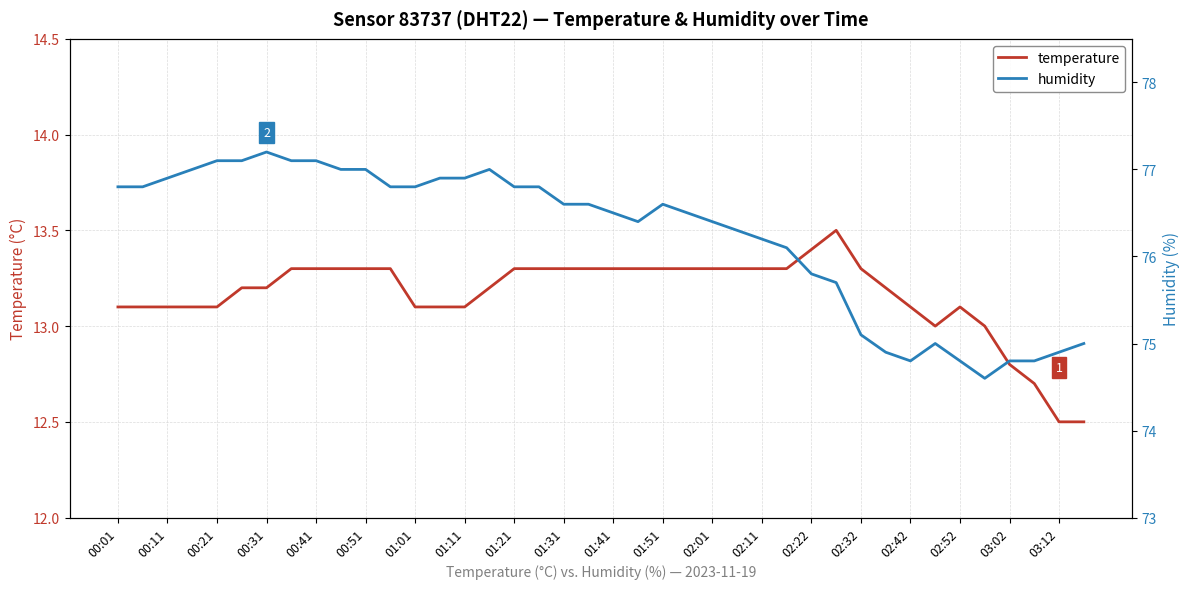

How many data points in humidity are above 76?

28